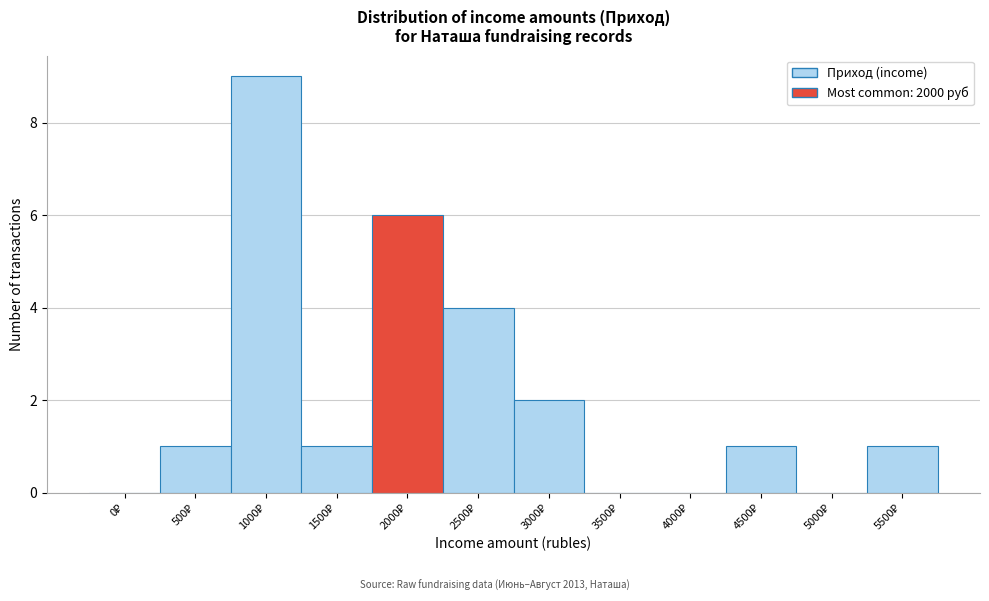

What is the greatest value displayed?

9